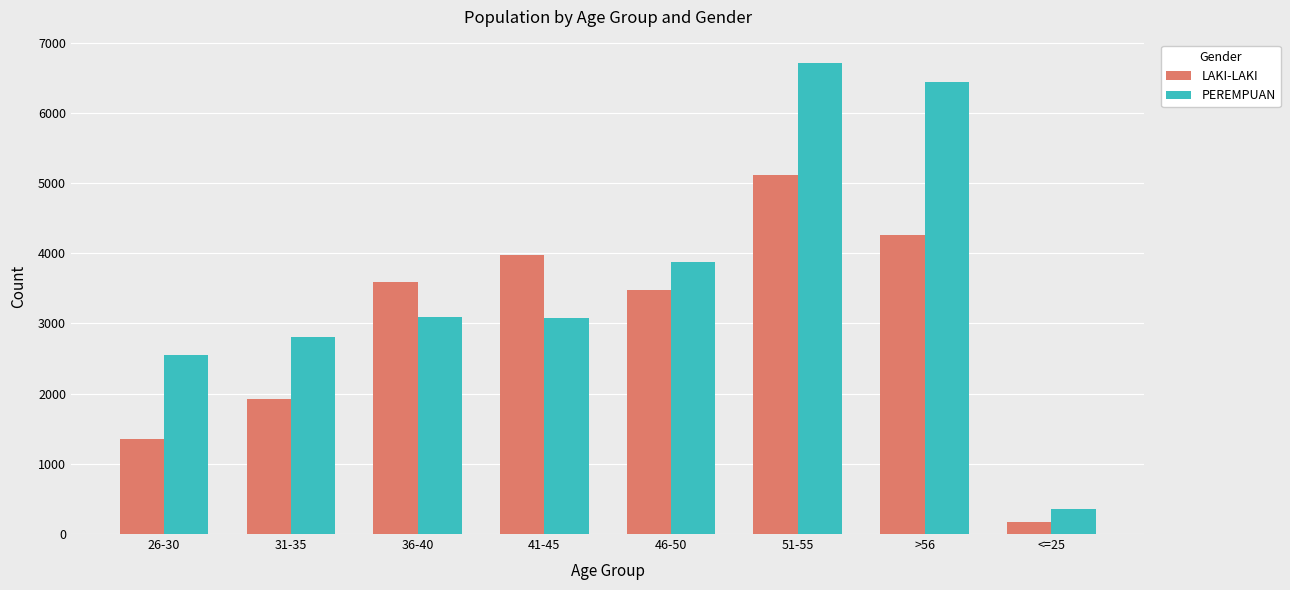

What is the spread (max minus min) of values at <=25?

189